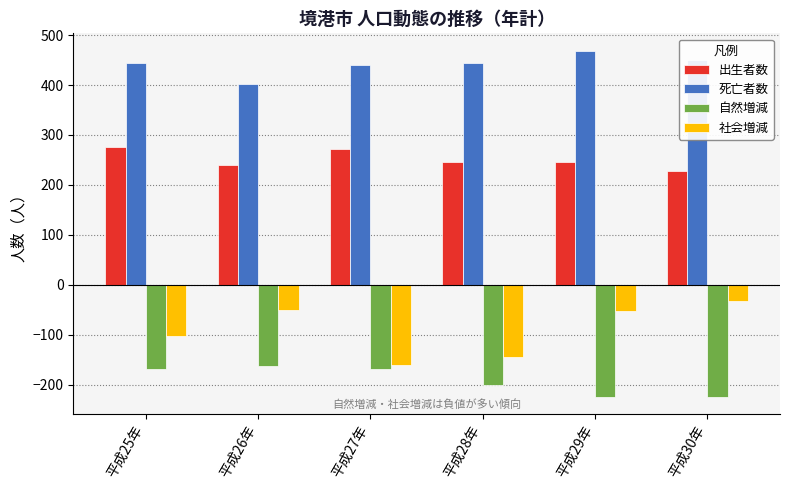

Which series has the widest spread of values?

社会増減